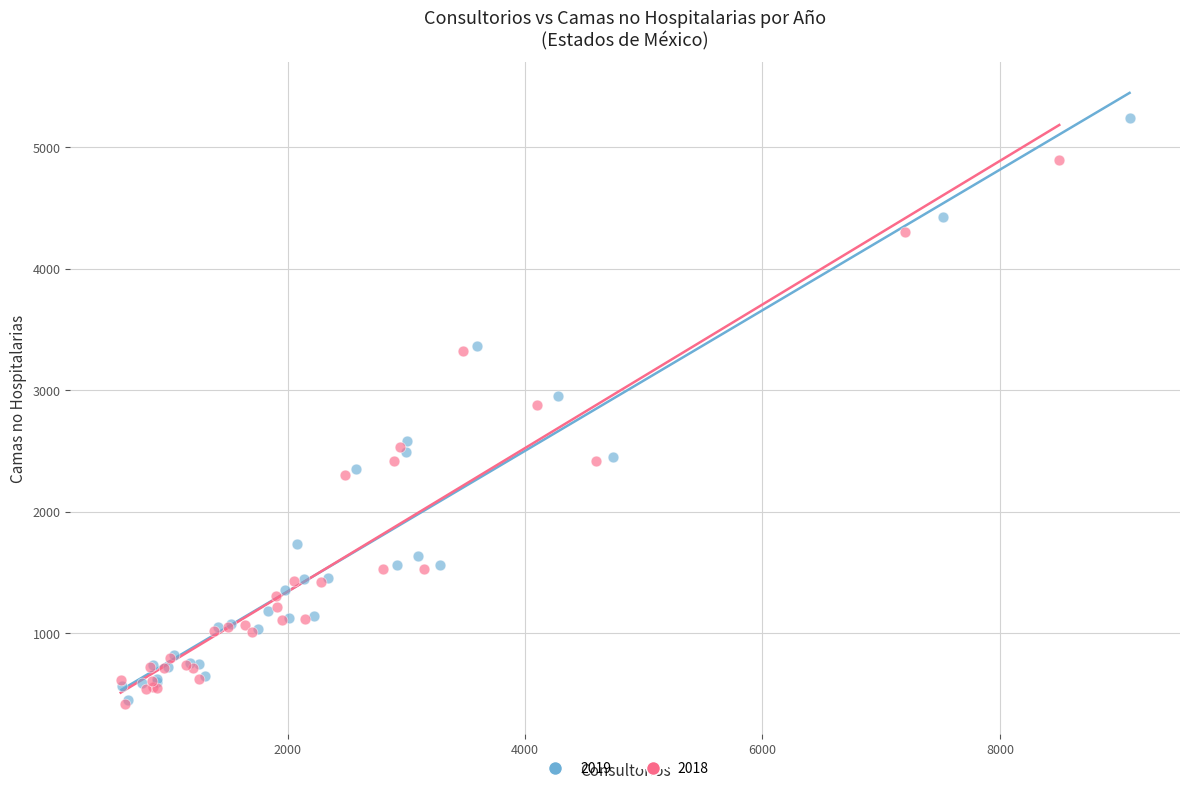

Which series has the largest Y range (max minus min)?

2019